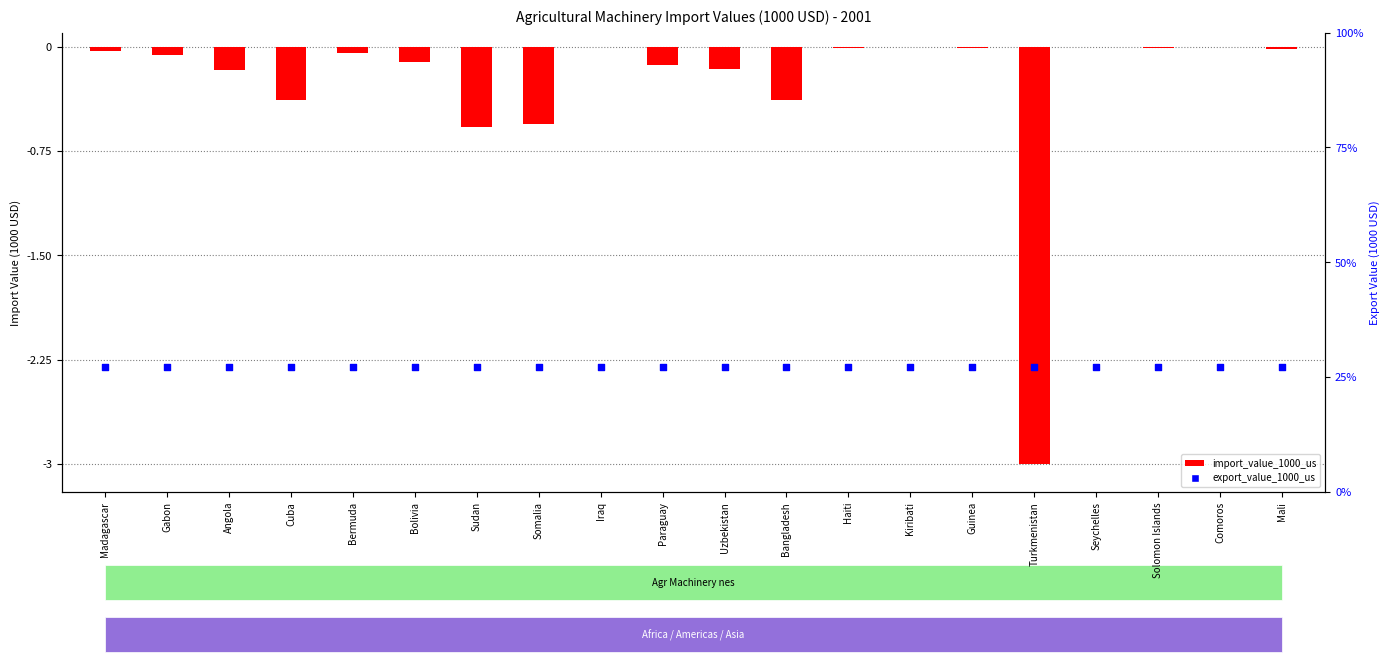

At which category is the sum across all series the highest?

Iraq